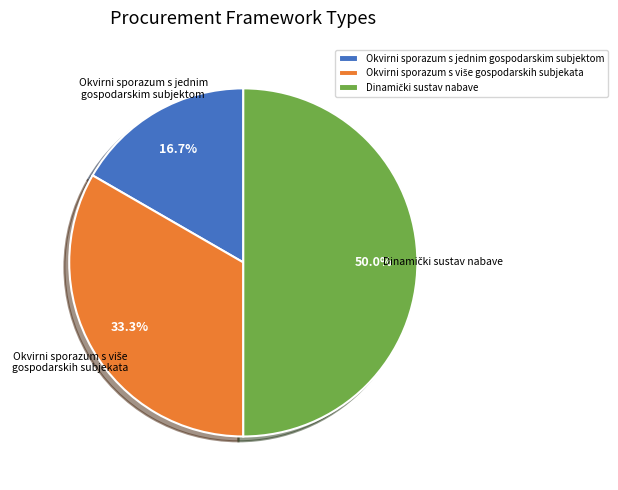

Which slice is the smallest?

Okvirni sporazum s jednim gospodarskim subjektom